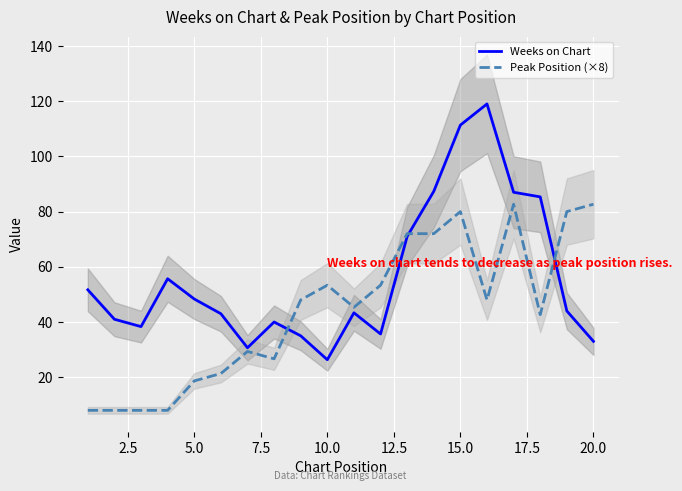

True or false: Weeks on Chart has a value of 33.0 at 20.0.

True